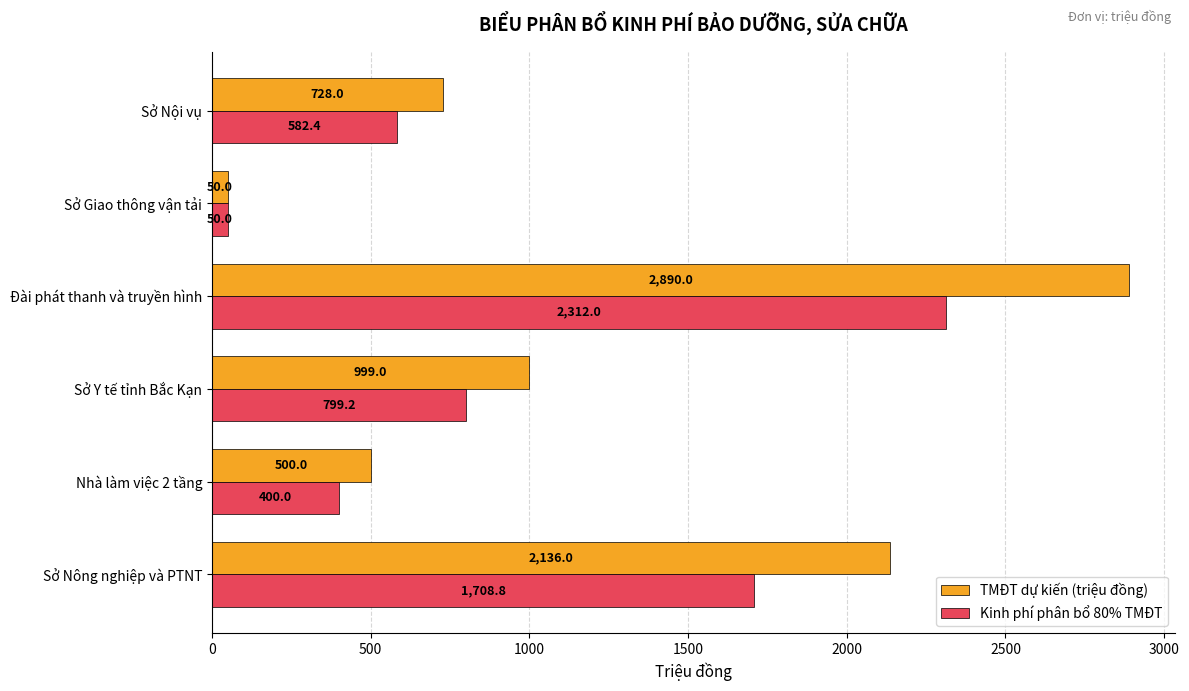

What is the sum of the Kinh phí phân bổ 80% TMĐT values at Nhà làm việc 2 tầng and Sở Nội vụ?

982.4